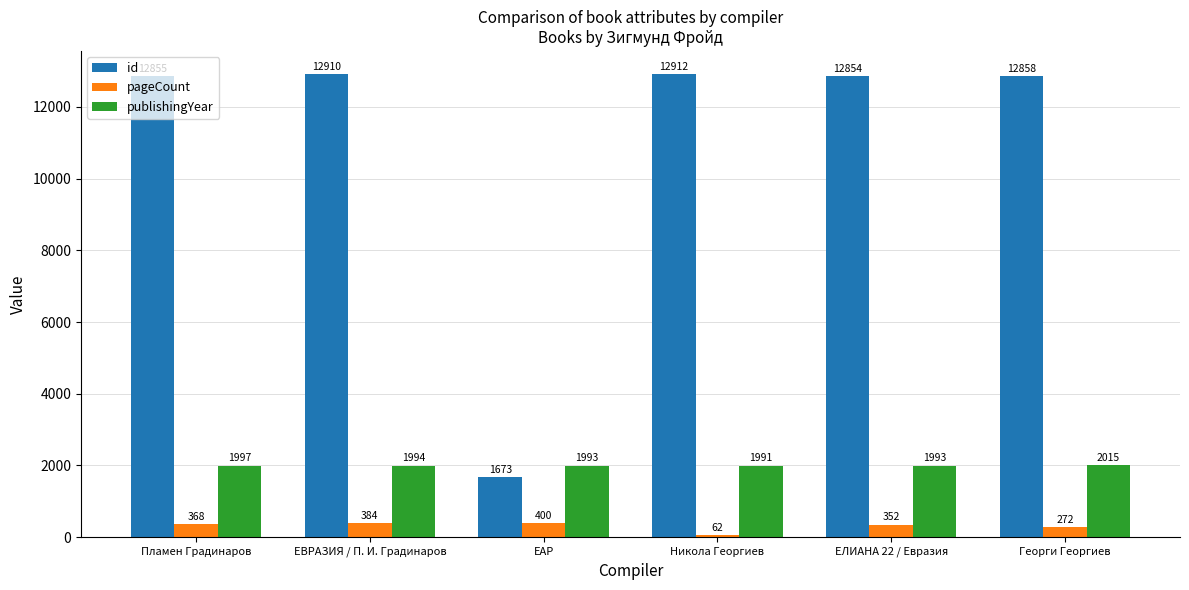

True or false: publishingYear has a value of 1997 at Пламен Градинаров.

True